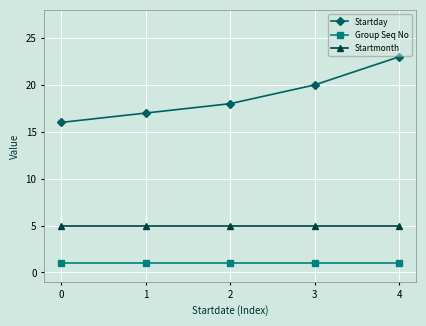

What are all the series names shown in the legend?

Startday, Group Seq No, Startmonth